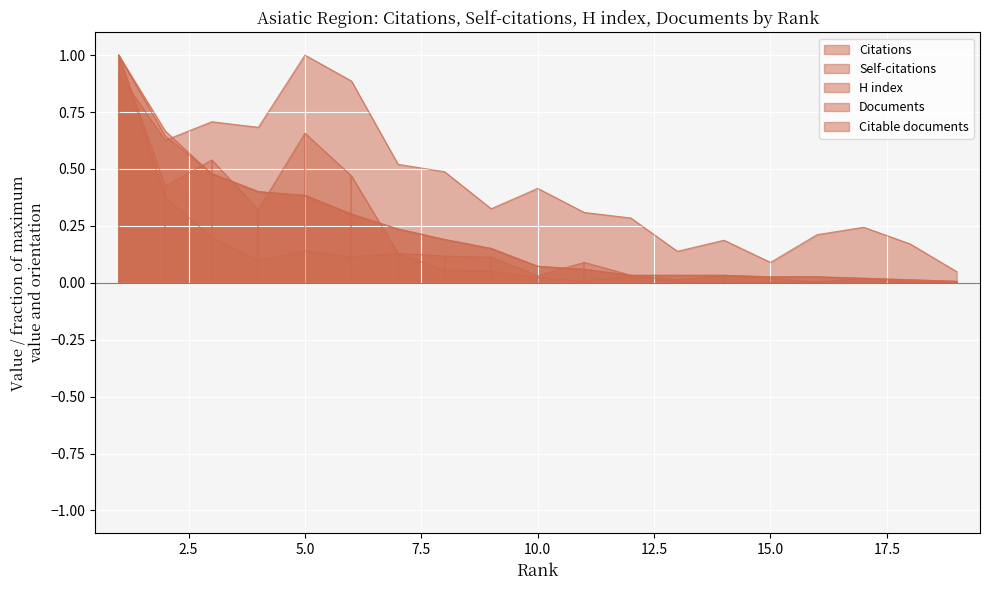

What is the average value of the Documents series?

0.2